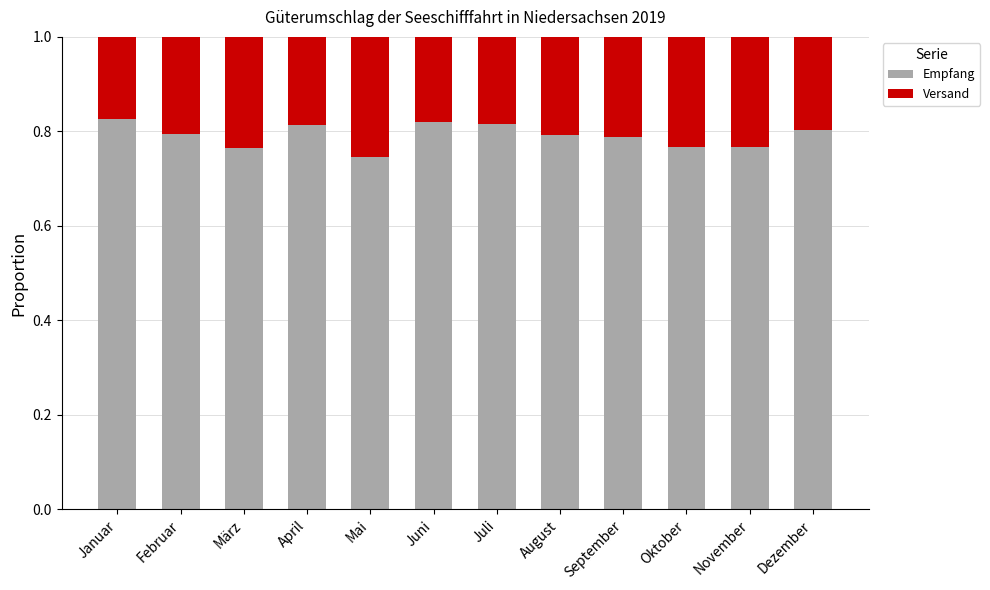

What is the sum of all Empfang values?

9.5